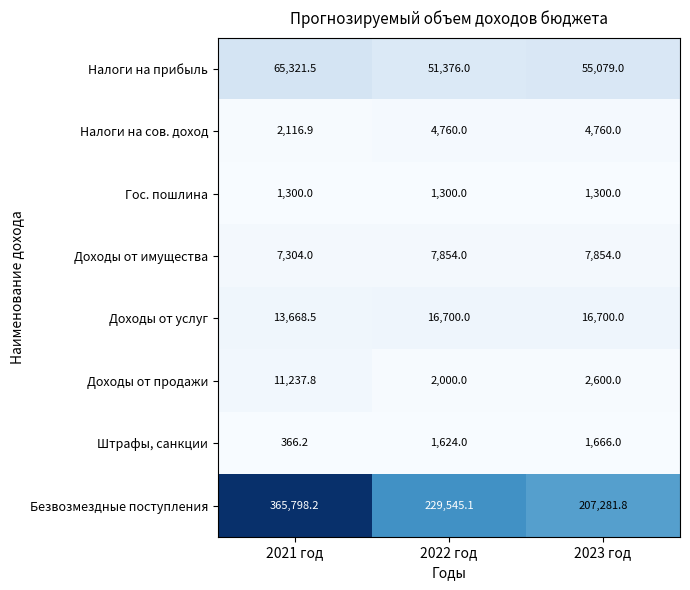

Where is Безвозмездные поступления nearest to the value 286540?

2022 год